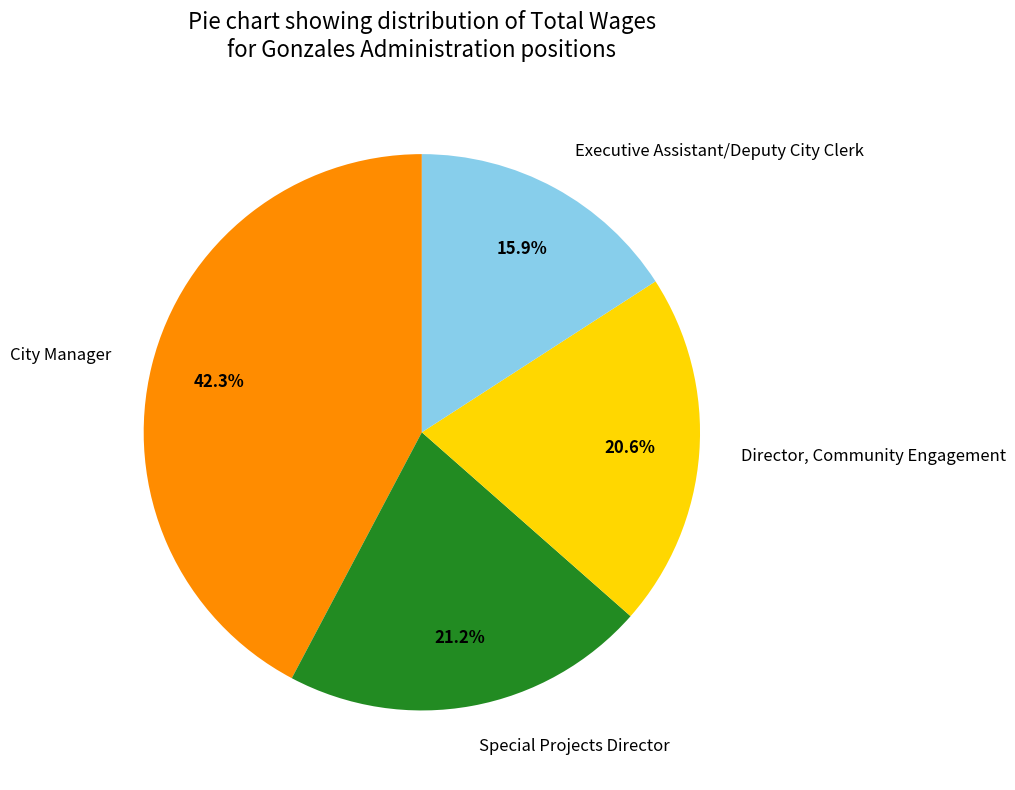

To the nearest percent, what portion does Director, Community Engagement represent?

21%